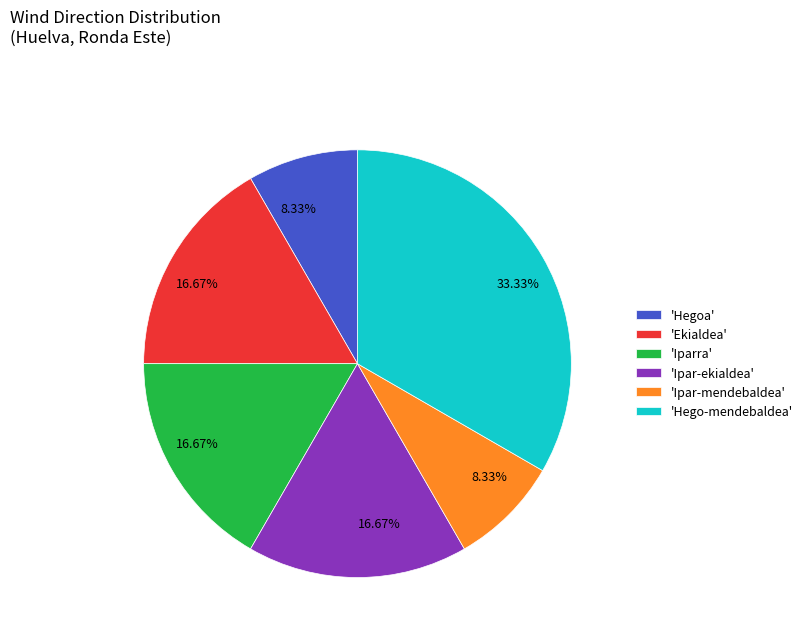

Which slice is the largest?

'Hego-mendebaldea'